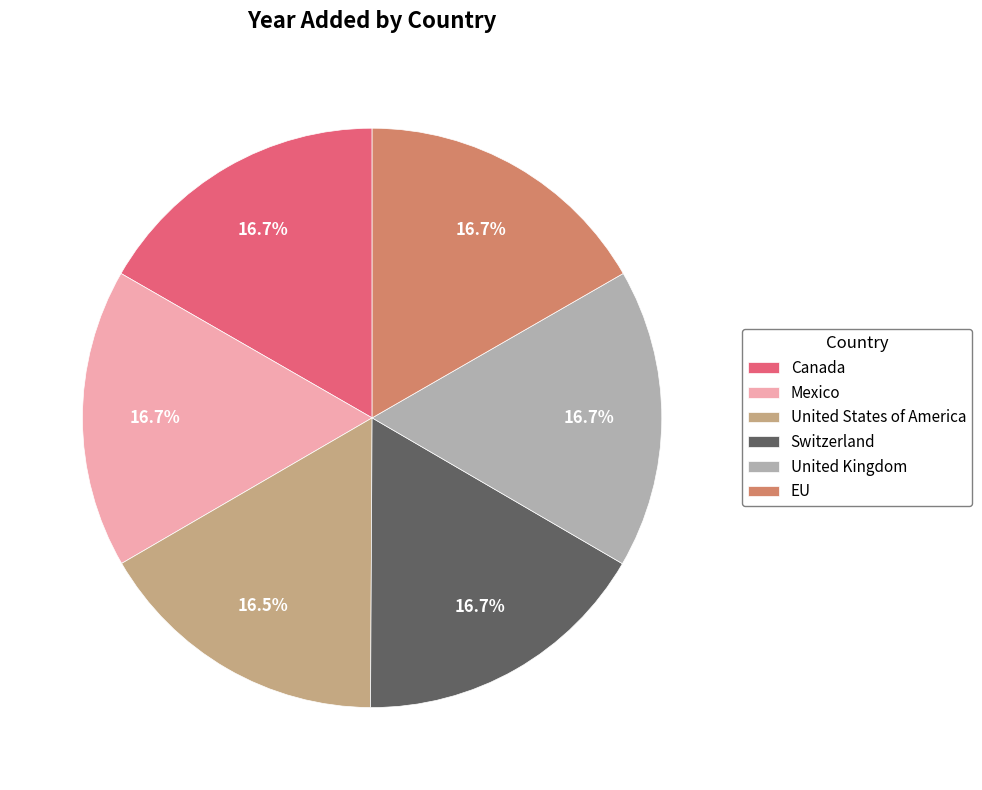

To the nearest percent, what percentage of the pie is Switzerland?

17%